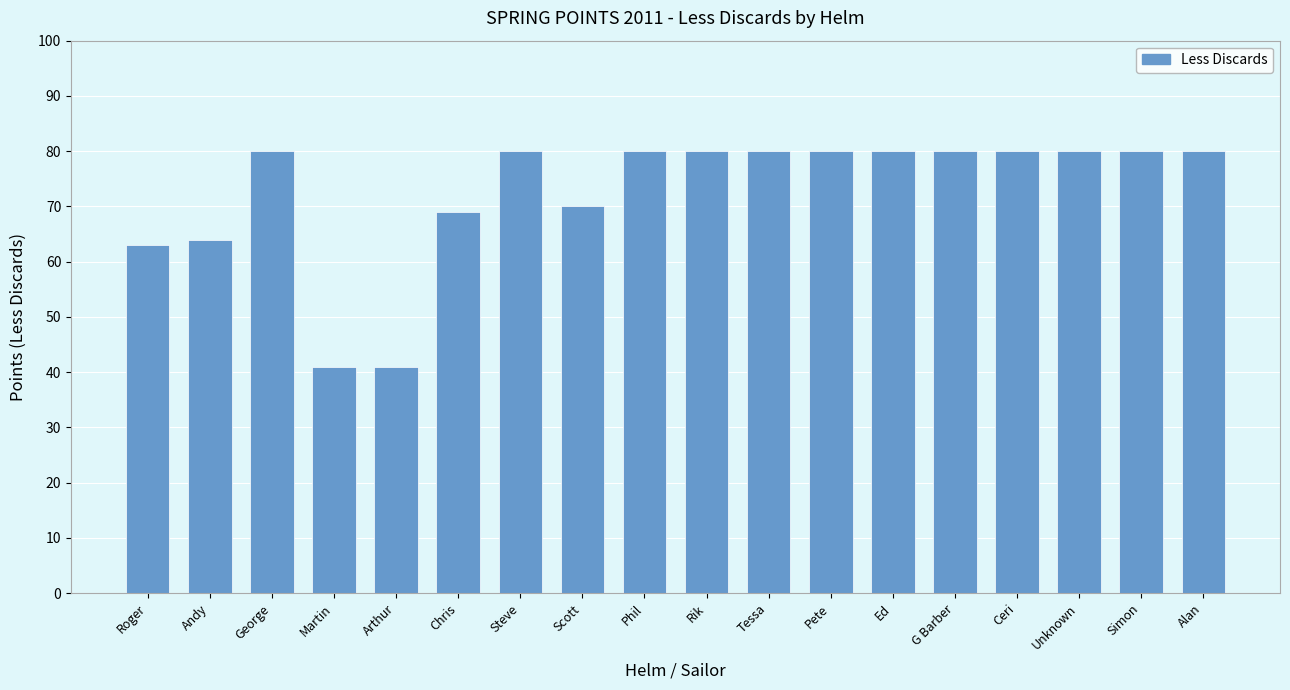

How many series are shown in this chart?

1